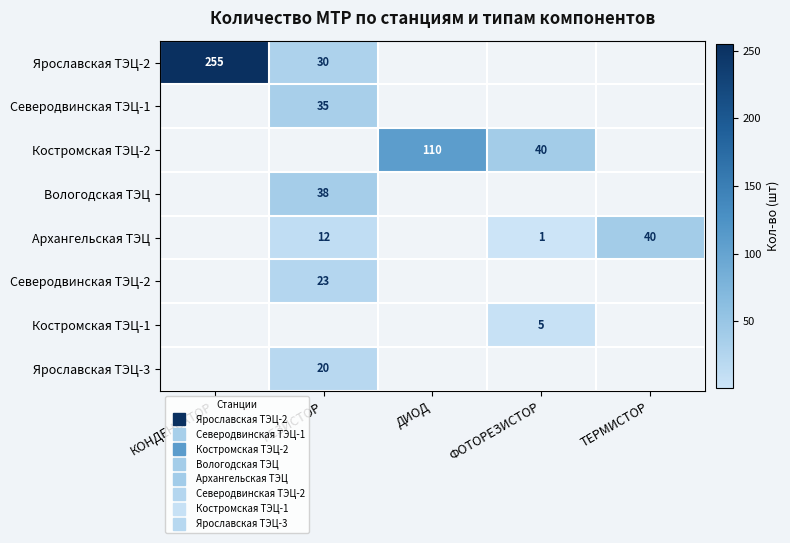

Between ФОТОРЕЗИСТОР and ТЕРМИСТОР, which series saw the biggest shift?

Архангельская ТЭЦ